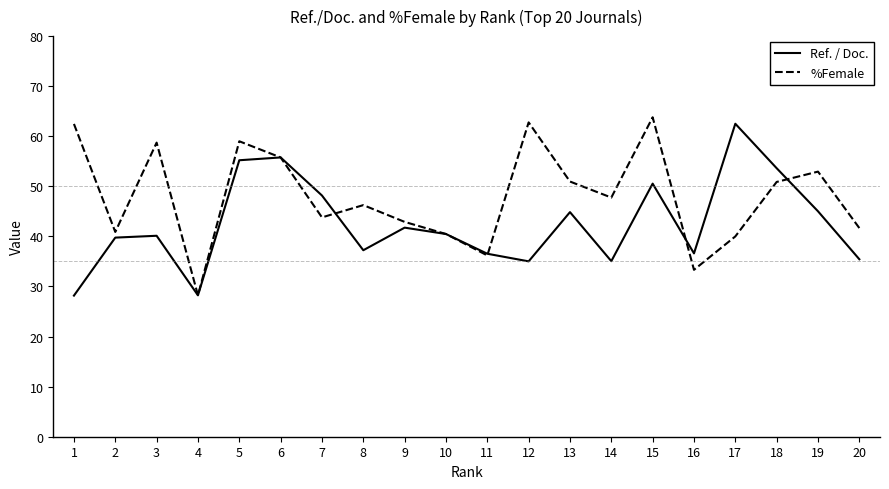

How many interior local peaks does the Ref. / Doc. series have?

6